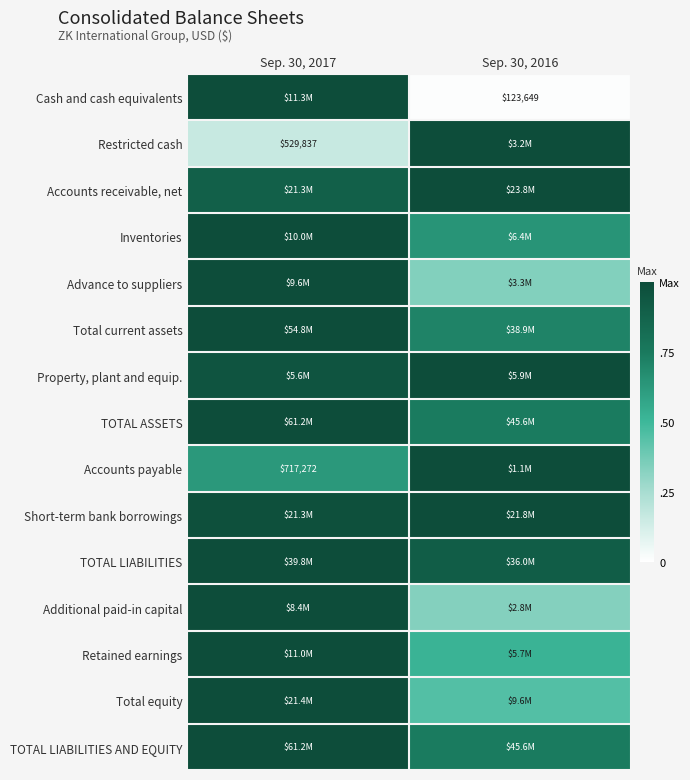

Between Sep. 30, 2017 and Sep. 30, 2016, which is larger?

Sep. 30, 2017